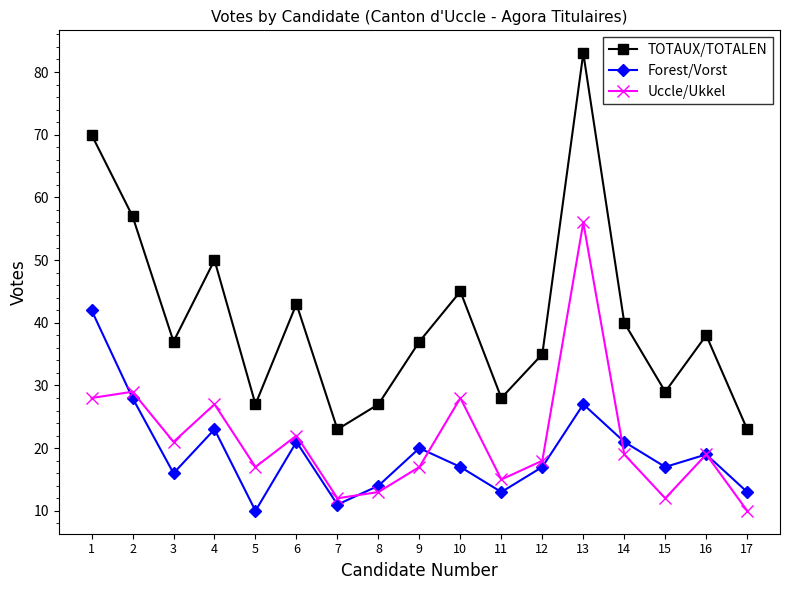

At 14, list the series in order from largest to smallest.

TOTAUX/TOTALEN, Forest/Vorst, Uccle/Ukkel